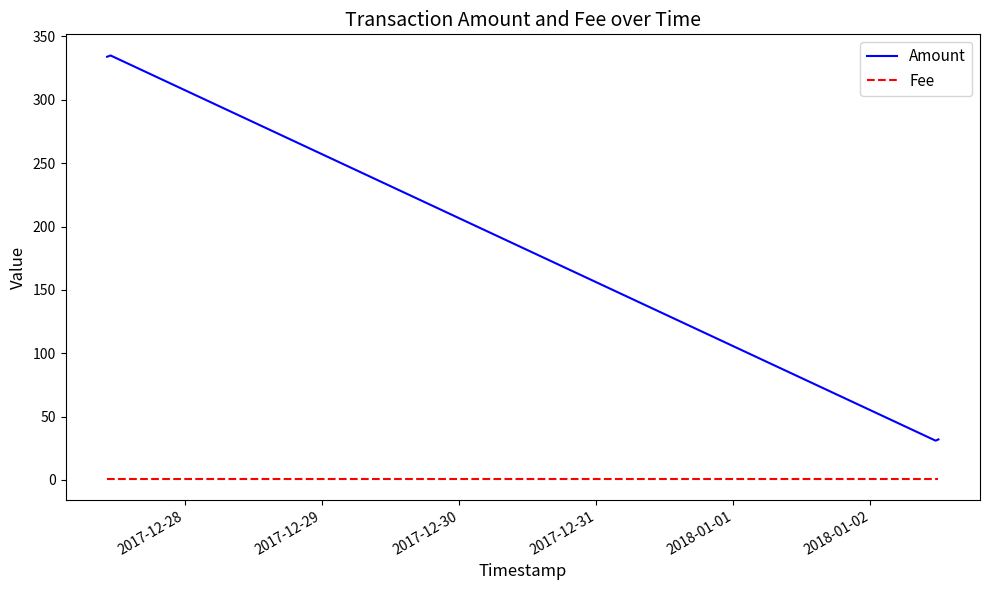

True or false: Fee and Amount cross at least once.

False